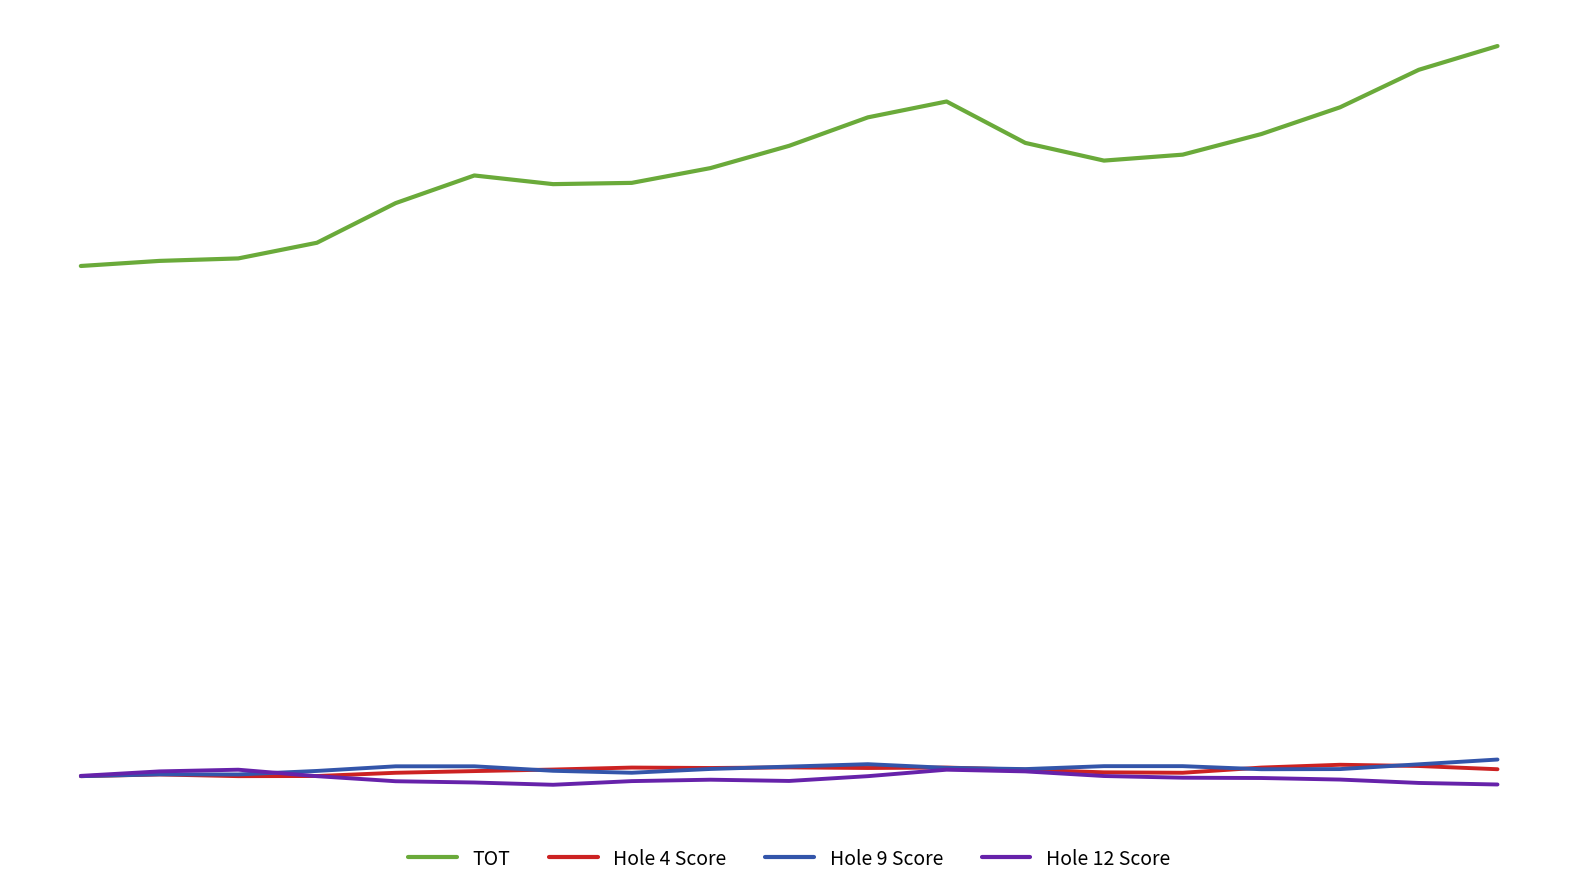

Is this an area chart (filled region under the line)?

No